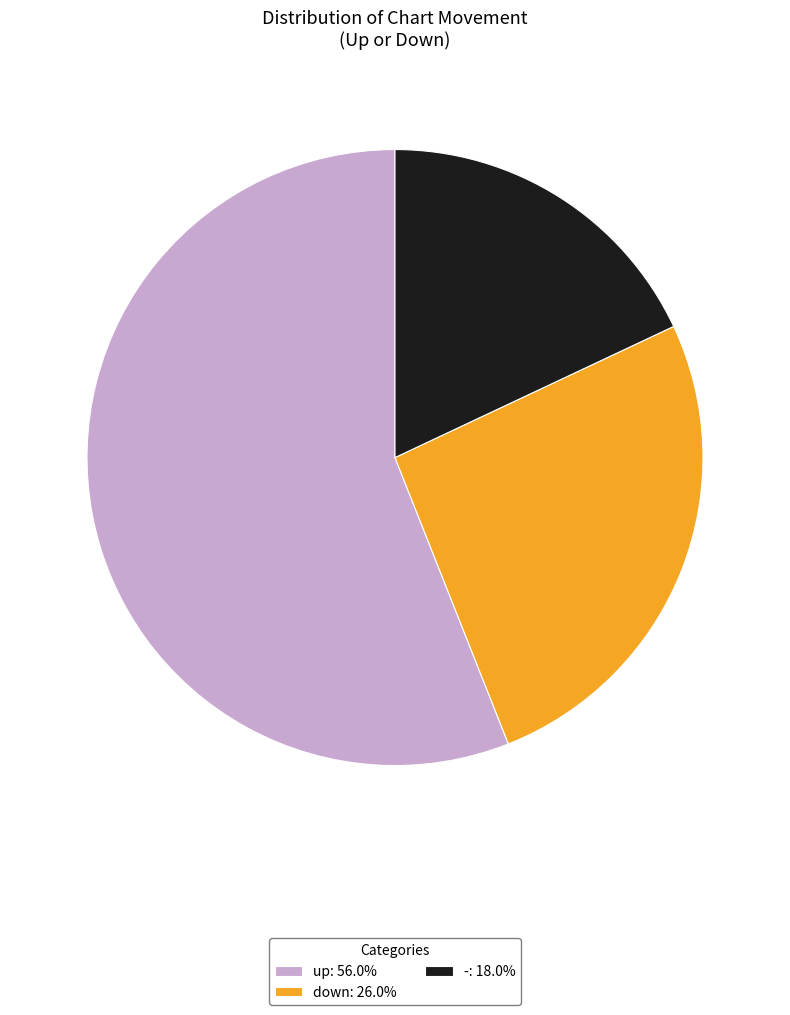

Combined, do down: 26.0% and -: 18.0% account for over 50%?

No